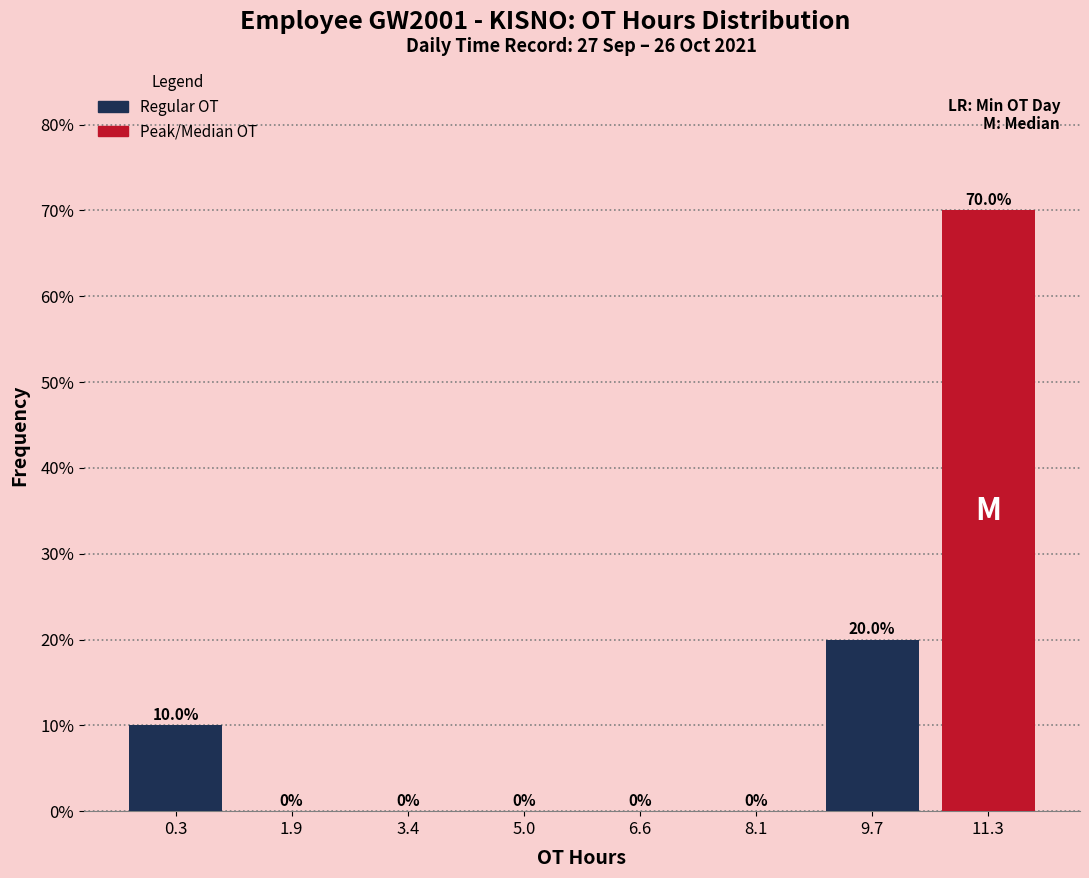

Reading left to right, list every bar in this chart as the range it spans on the x-axis followed by its height. The bar edges are not printed on the chart, so give them approximately, as read against the axis.

-0.4 to 1.0: 10.0
1.0 to 2.6: 0.0
2.6 to 4.2: 0.0
4.2 to 5.8: 0.0
5.8 to 7.4: 0.0
7.4 to 9.0: 0.0
9.0 to 10.4: 20.0
10.4 to 12.0: 70.0